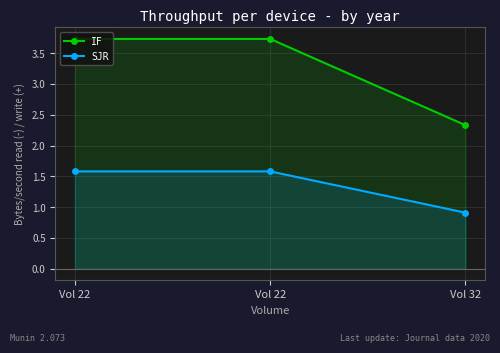

Reading left to right, transcribe all the data shown in this chart.

IF: 3.7	3.7	2.3
SJR: 1.6	1.6	0.9